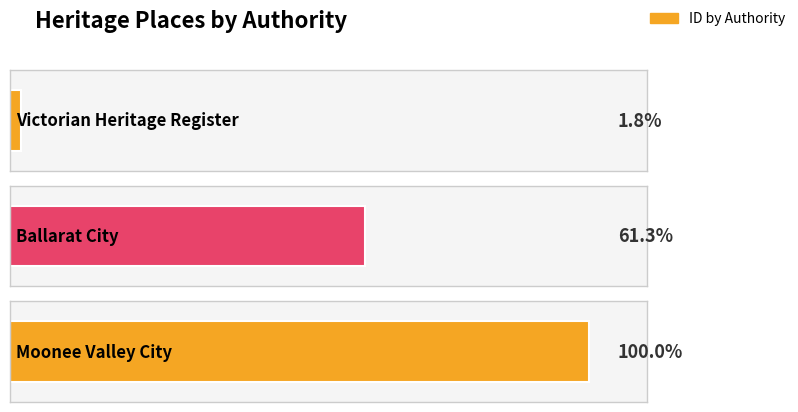

True or false: the data shows 2842 at Victorian Heritage Register.

False